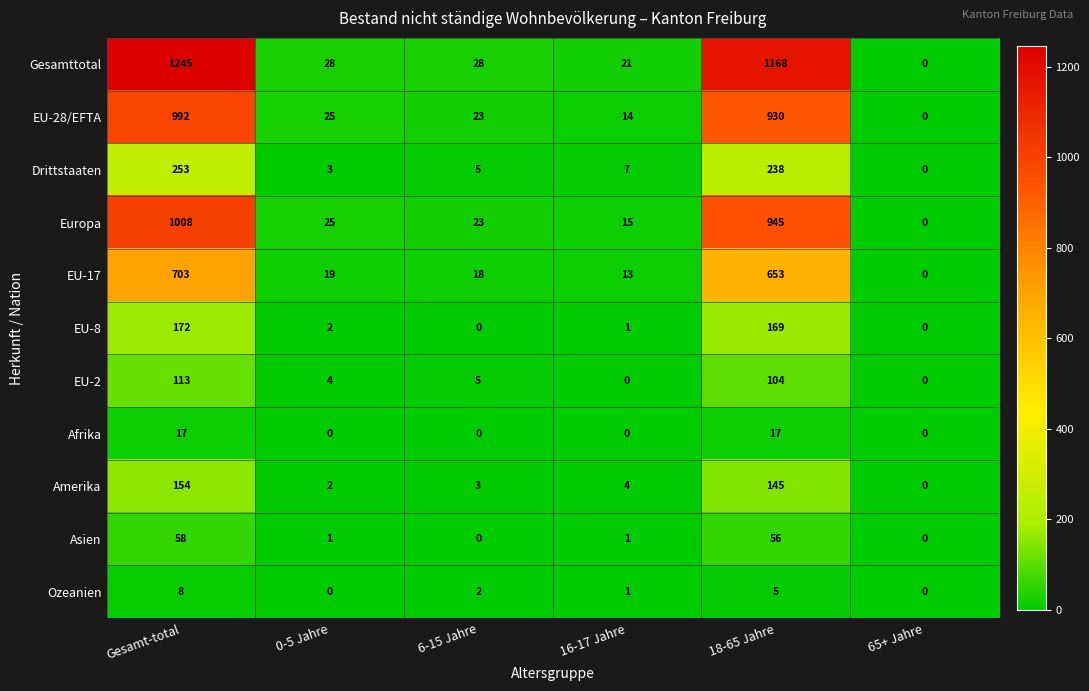

What is the difference between the EU-2 values at 65+ Jahre and 0-5 Jahre?

4